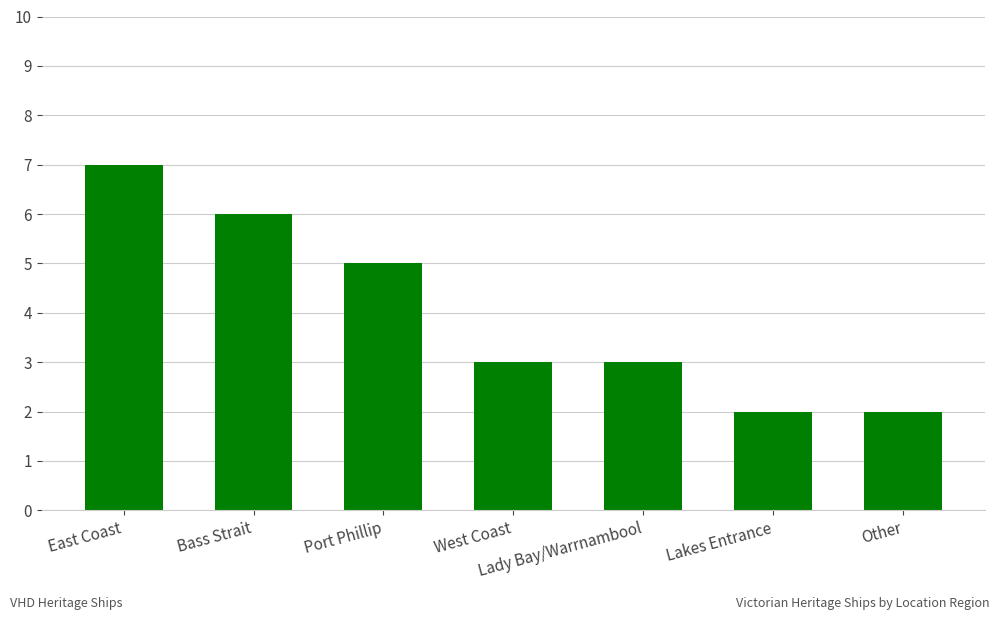

What is the smallest value displayed?

2